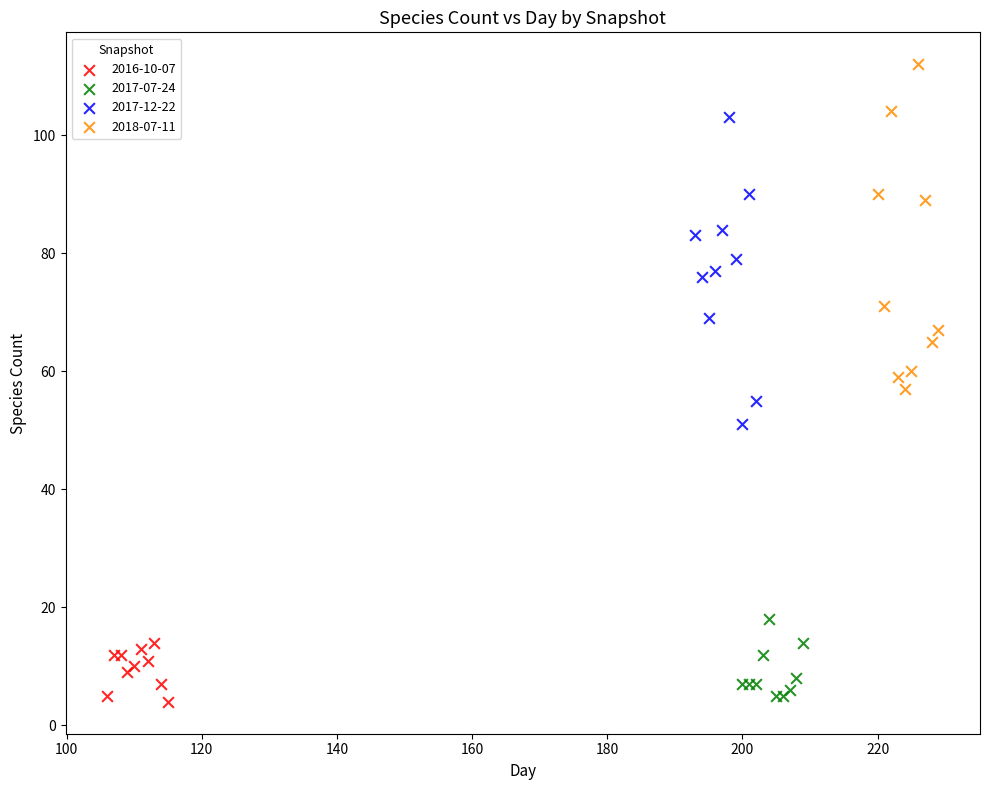

Which series reaches the maximum Y coordinate?

2018-07-11